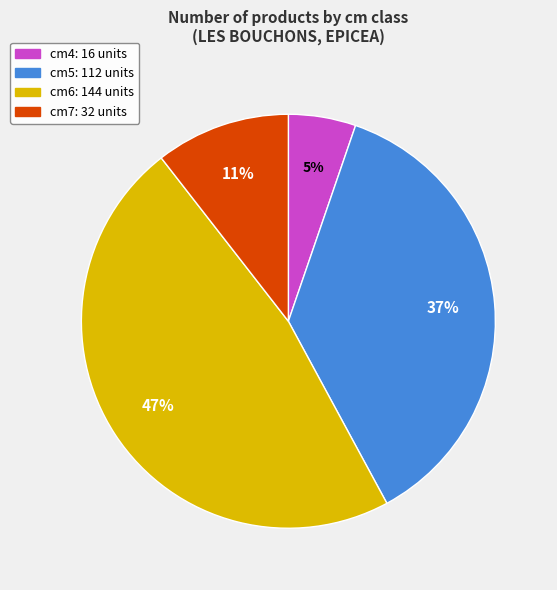

Is there a majority slice in this chart?

No